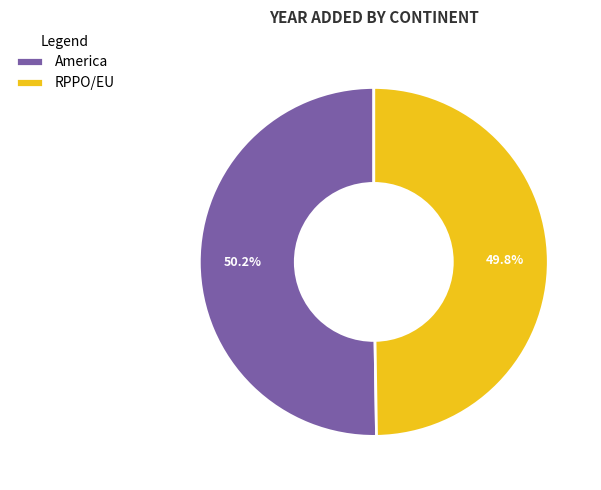

Approximately how many times larger is the value at RPPO/EU compared to America?

1.0